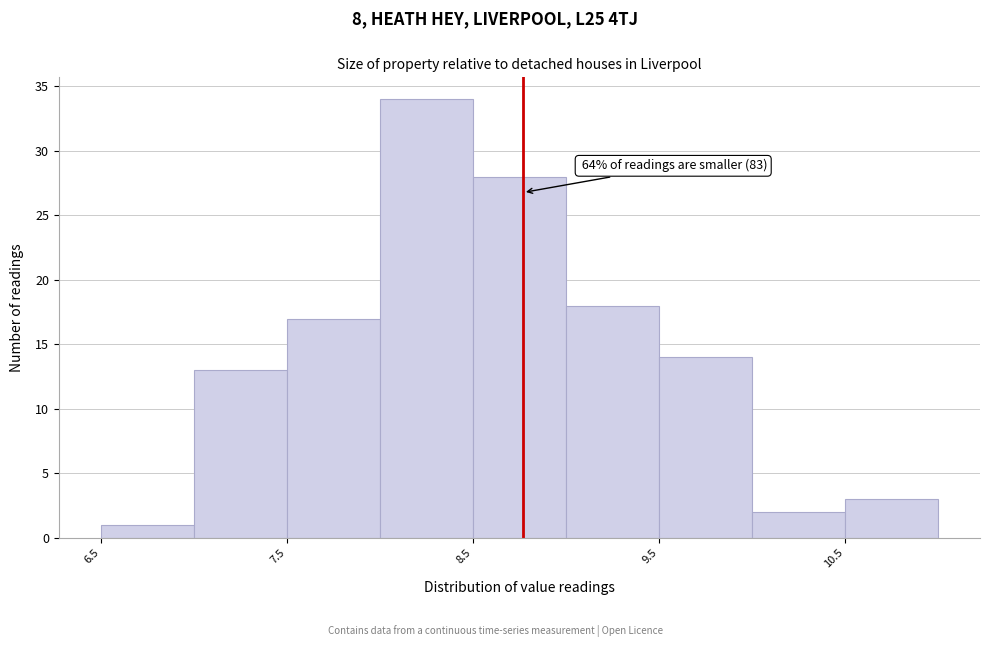

Over which range of the x-axis is the bar tallest?

8.0 to 8.5